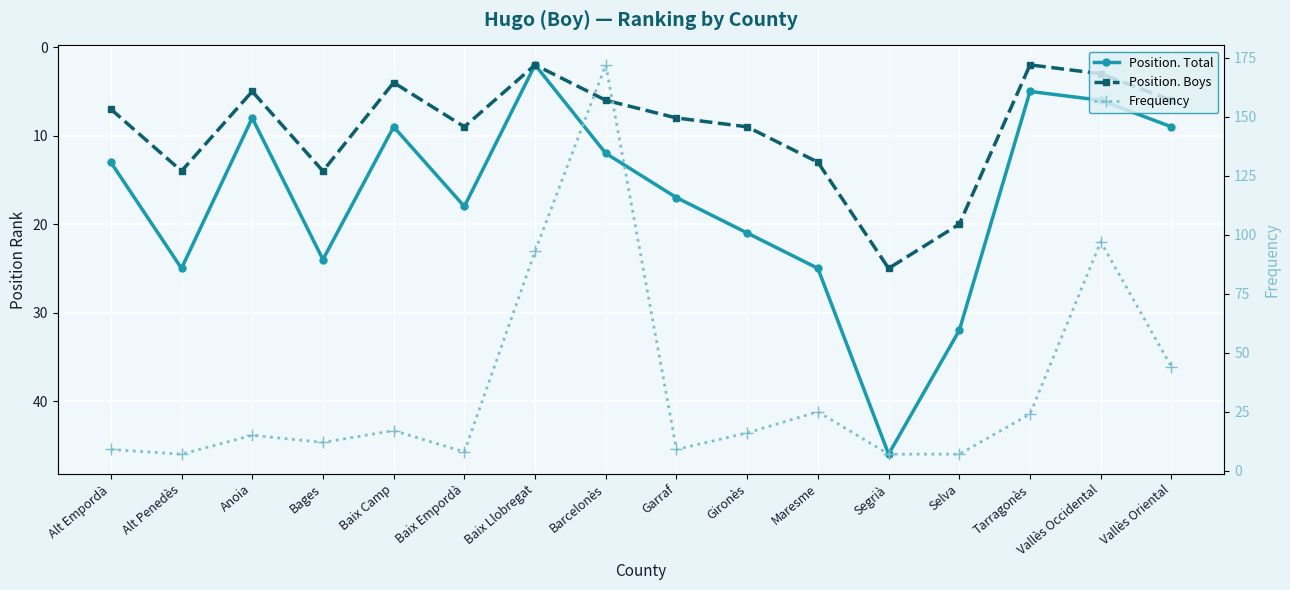

What is the value of the Position. Total point at the 16th from the left?

9